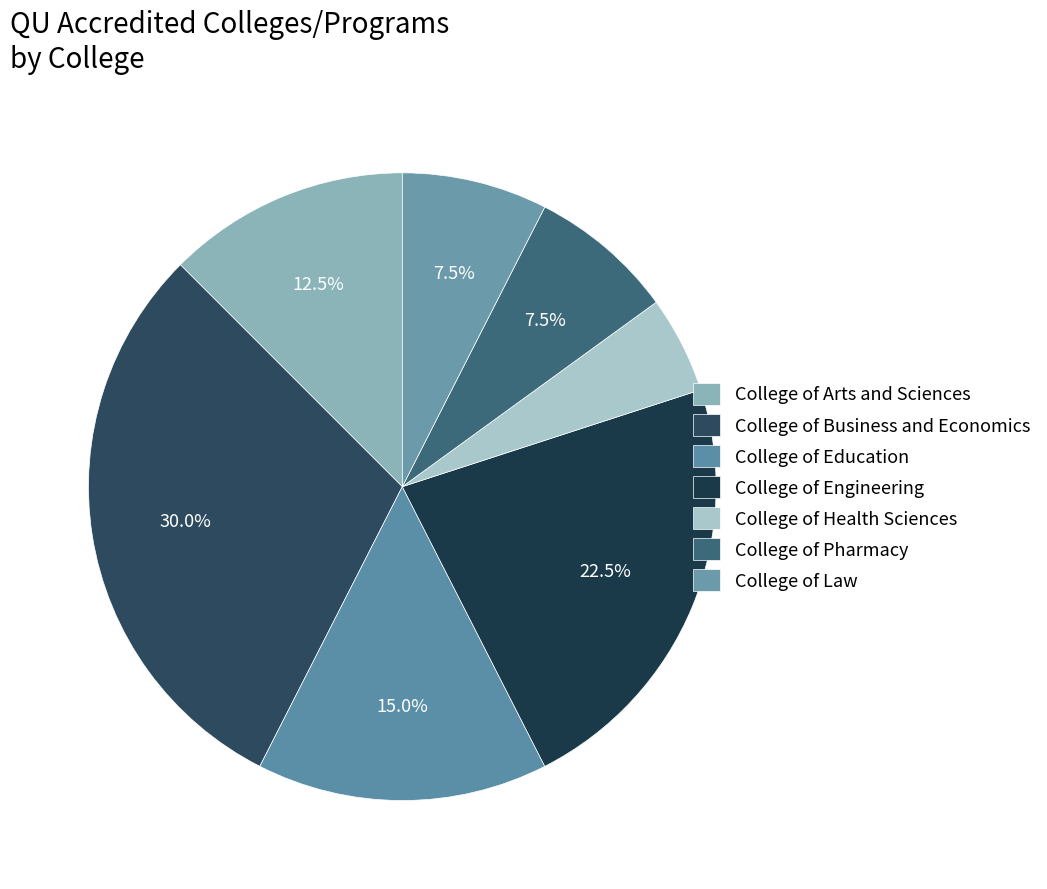

To the nearest percent, what percentage of the pie is College of Business and Economics?

30%